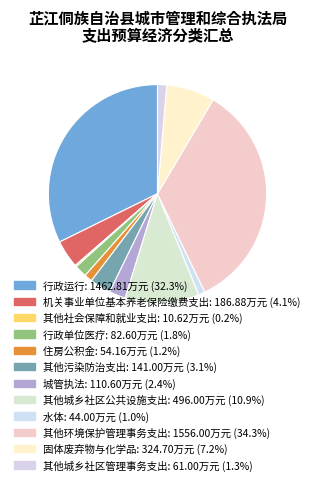

Rank the categories by value from lowest to highest.

其他社会保障和就业支出, 水体, 住房公积金, 其他城乡社区管理事务支出, 行政单位医疗, 城管执法, 其他污染防治支出, 机关事业单位基本养老保险缴费支出, 固体废弃物与化学品, 其他城乡社区公共设施支出, 行政运行, 其他环境保护管理事务支出